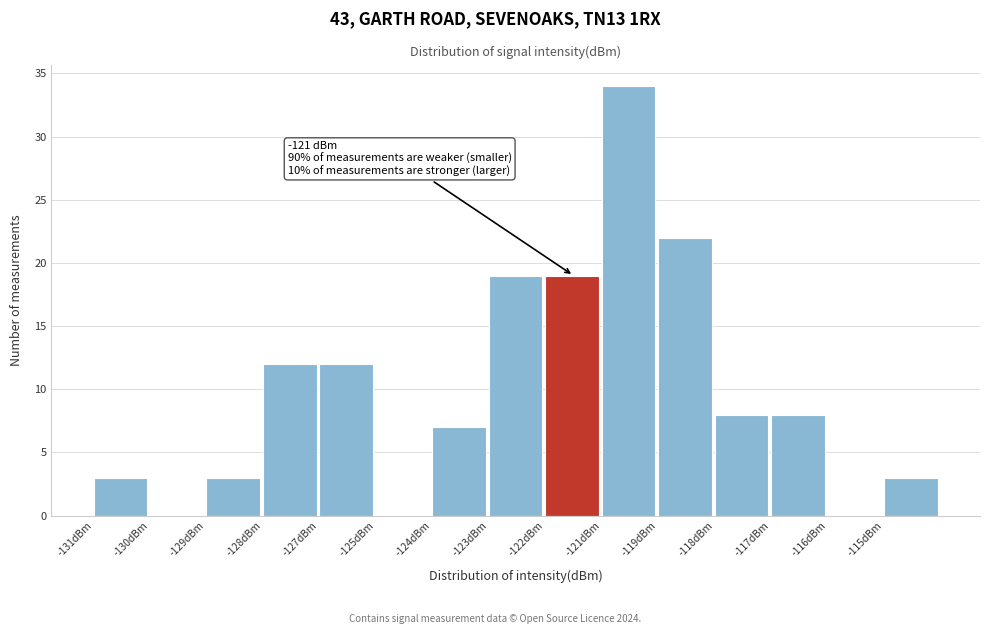

Reading left to right, what are all the values shown in this chart?

-131dBm=3	-130dBm=0	-129dBm=3	-128dBm=12	-127dBm=12	-125dBm=0	-124dBm=7	-123dBm=19	-122dBm=19	-121dBm=34	-119dBm=22	-118dBm=8	-117dBm=8	-116dBm=0	-115dBm=3